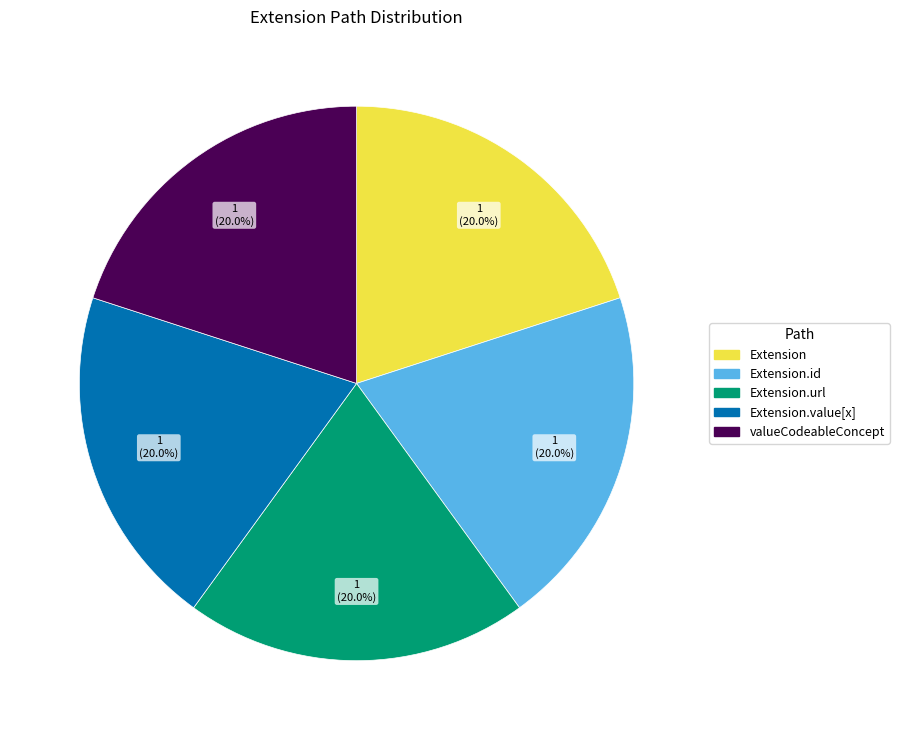

How many segments does this pie chart have?

5